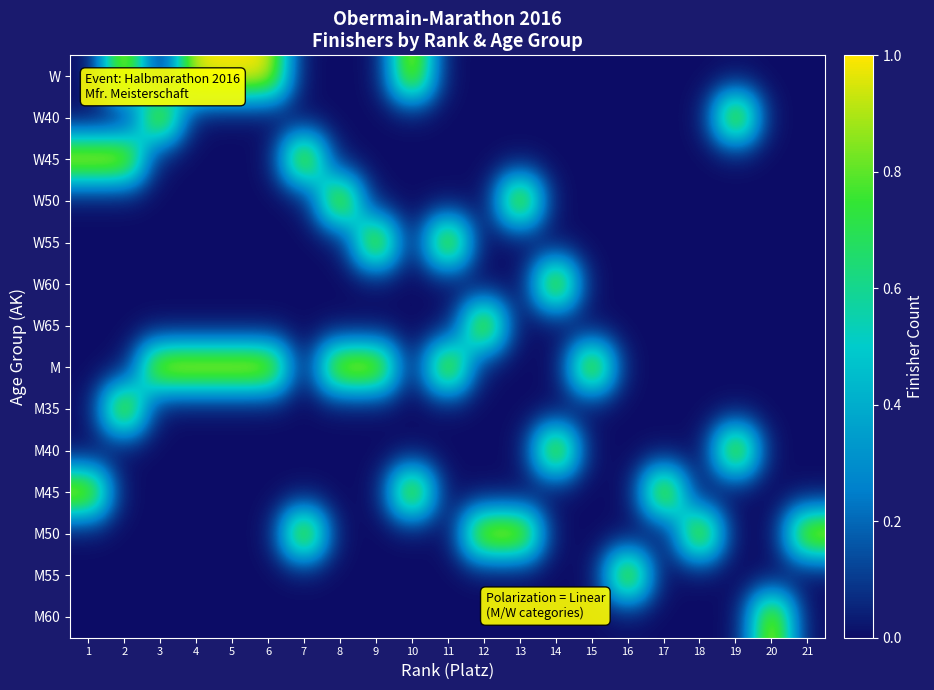

At how many categories does at least one series exceed 0?

21